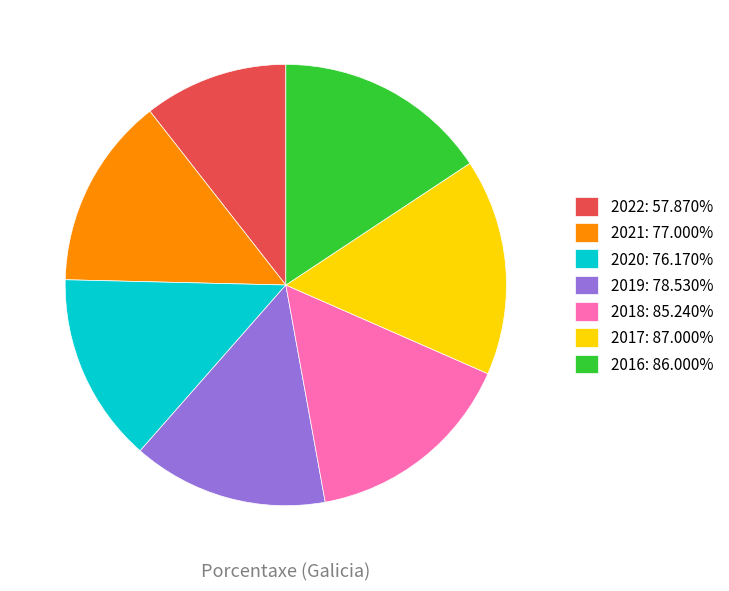

Do 2016: 86.000% and 2022: 57.870% together represent more than half of the pie?

No